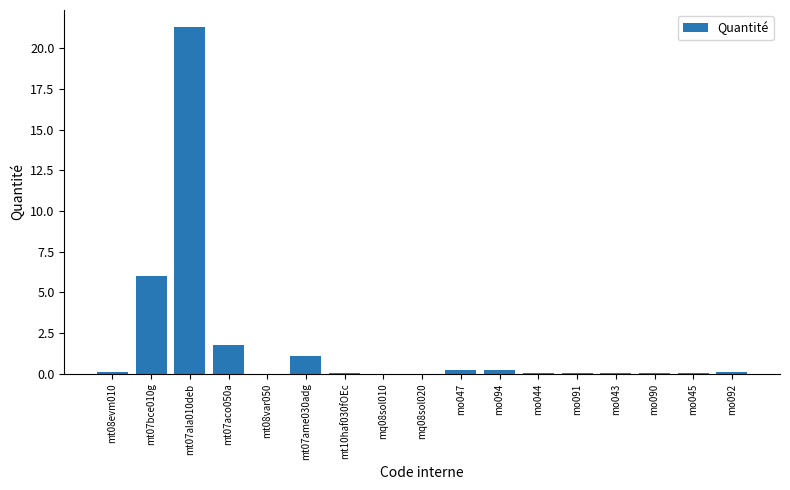

What is the sum of all values?

31.2